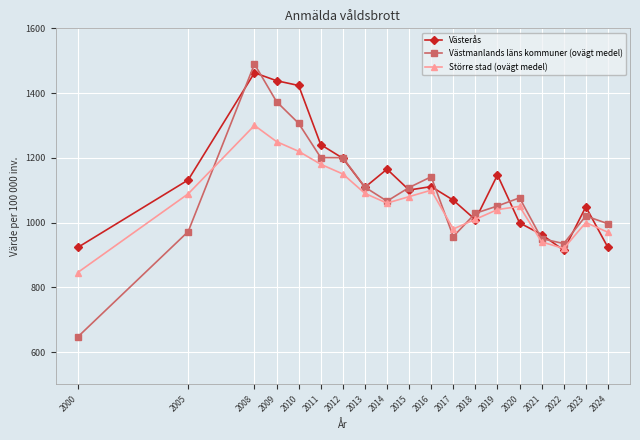

Read the Västerås value at 2016.

1111.1